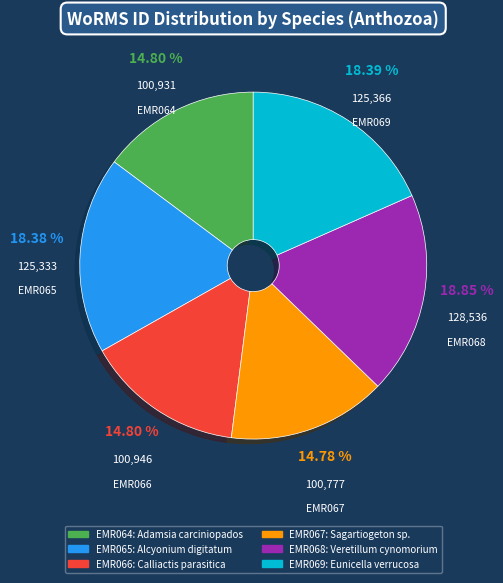

Is there any slice that represents more than half of the pie?

No